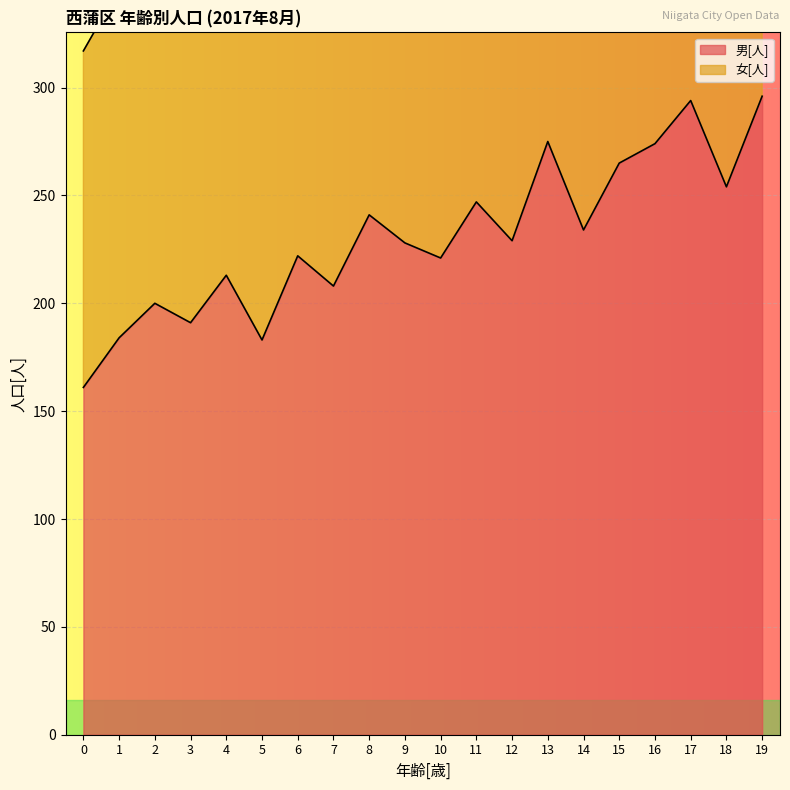

How many points are lower than both their immediate neighbors (excluding endpoints)?

7